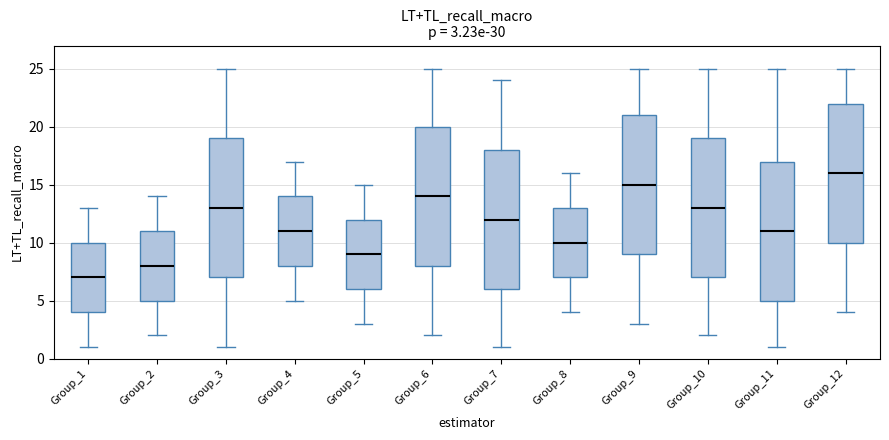

Which box has the lowest median line?

Group_1